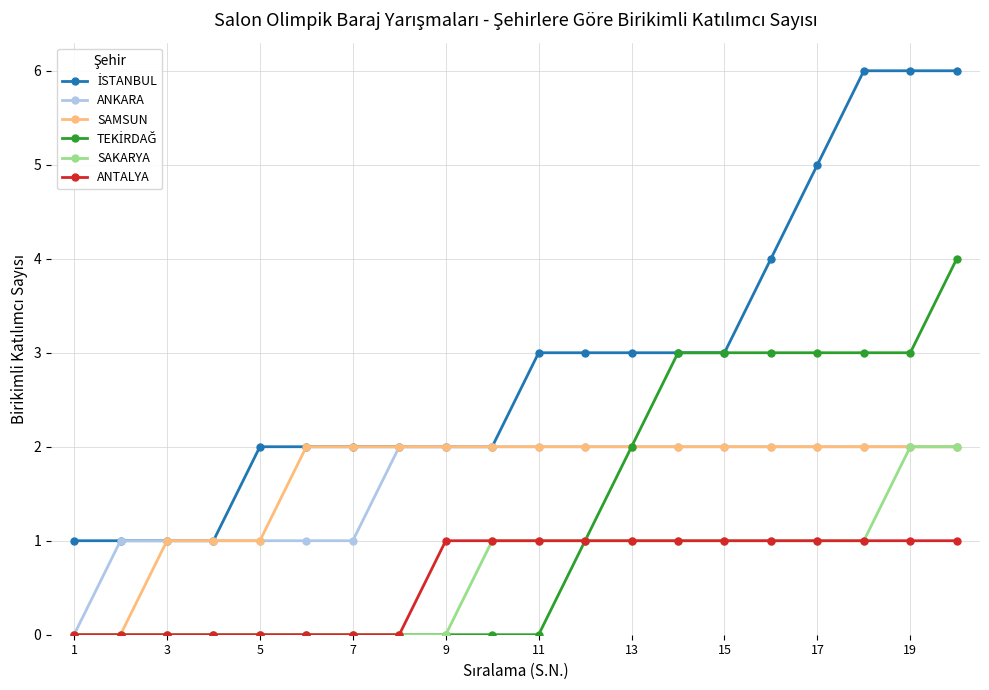

What is the value of the SAMSUN point at the 12th from the left?

2